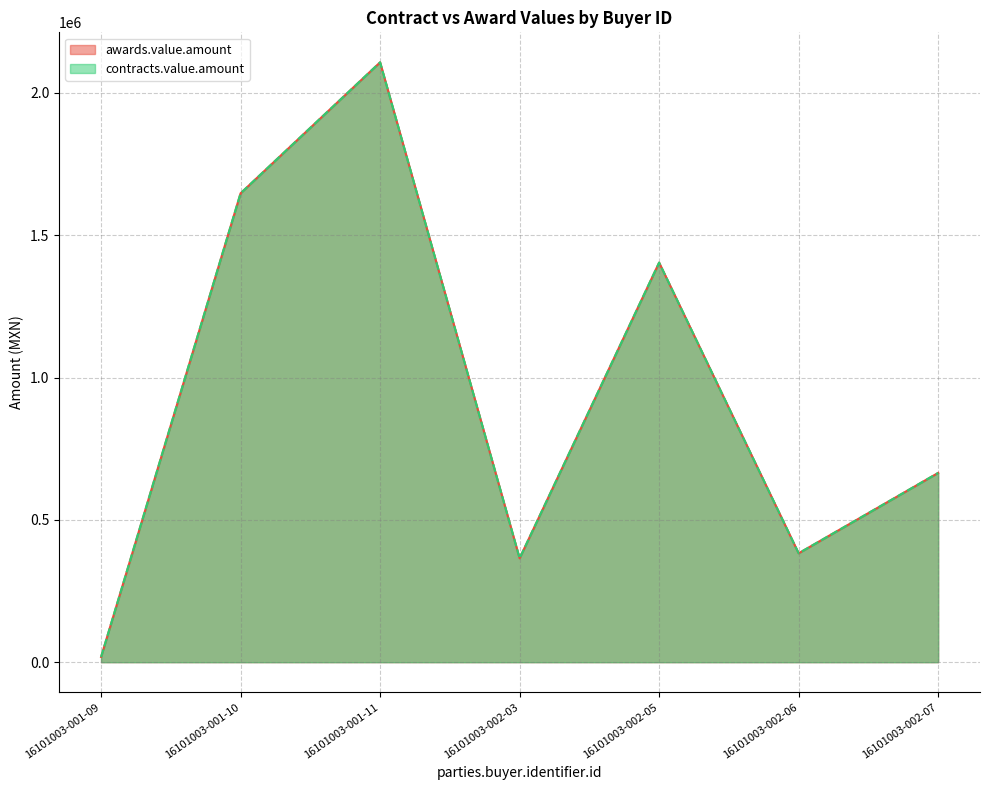

What is the sum of all awards.value.amount values?

6589344.2